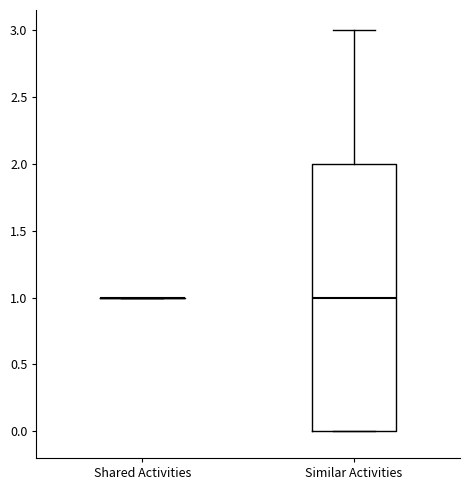

Which box is the tallest, from its lower edge to its upper edge?

Similar Activities